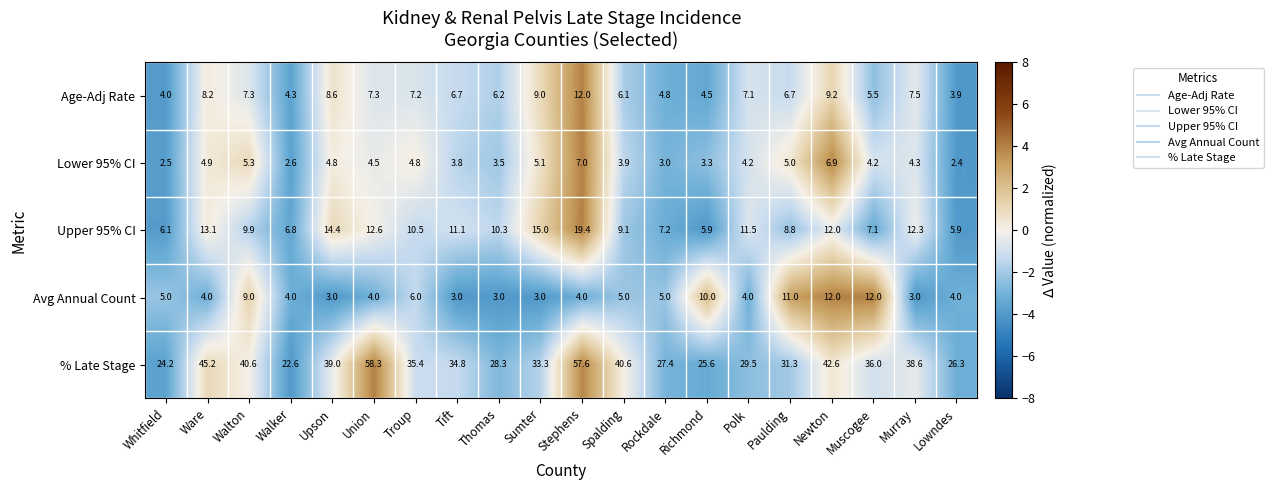

Between Upson and Spalding, which series saw the biggest shift?

Upper 95% CI